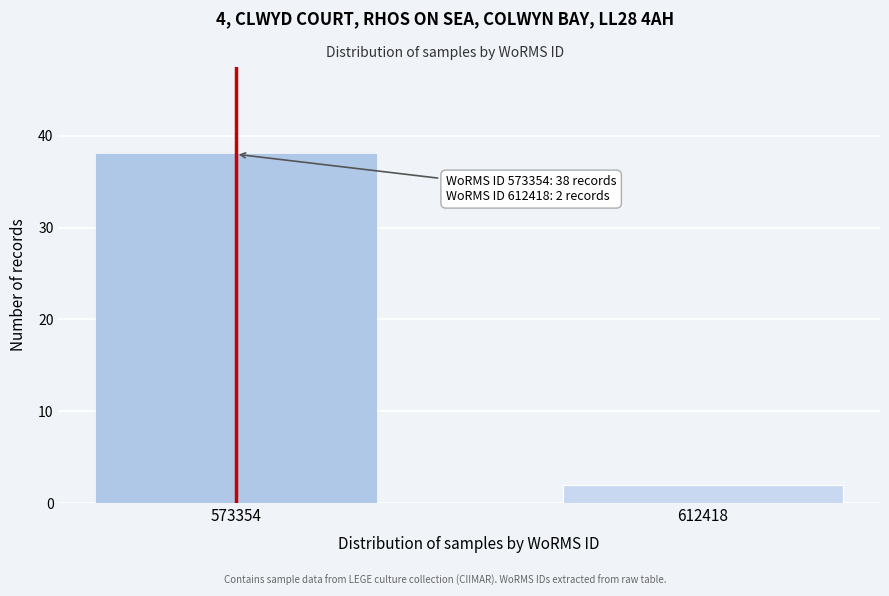

Reading left to right, list all the values displayed in this chart.

573354=38	612418=2